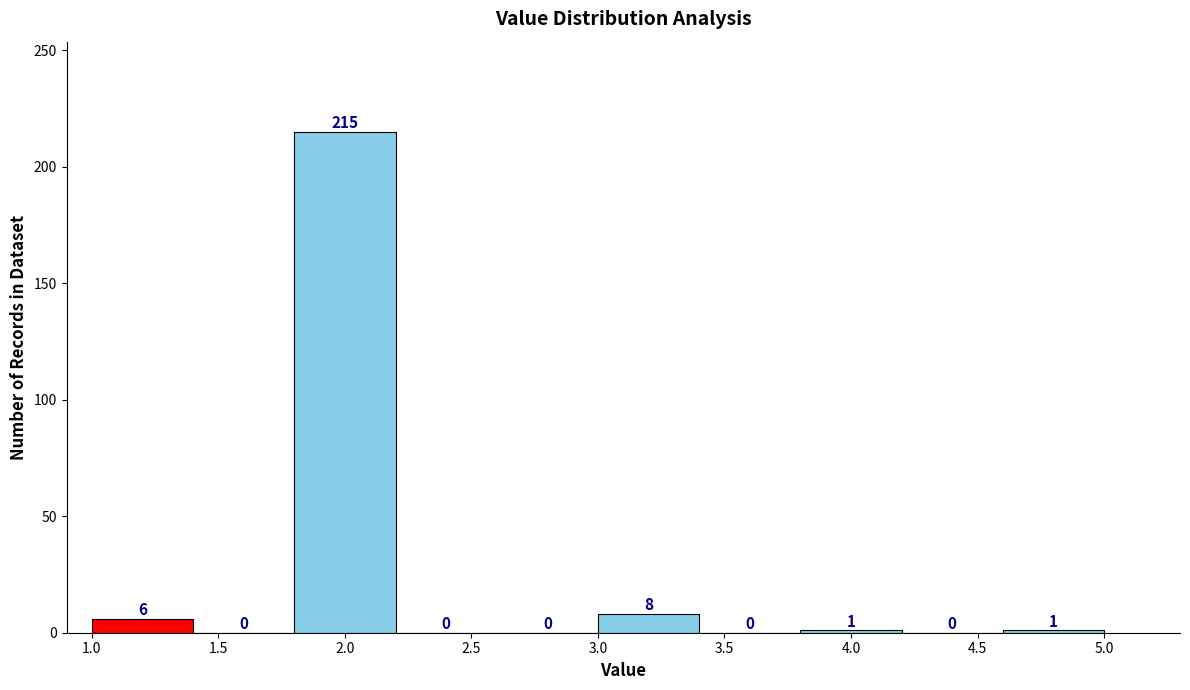

Reading left to right, transcribe this chart: for each bar, give the range it covers on the x-axis and its height.

1.0 to 1.4: 6
1.4 to 1.8: 0
1.8 to 2.2: 215
2.2 to 2.6: 0
2.6 to 3.0: 0
3.0 to 3.4: 8
3.4 to 3.8: 0
3.8 to 4.2: 1
4.2 to 4.6: 0
4.6 to 5.0: 1